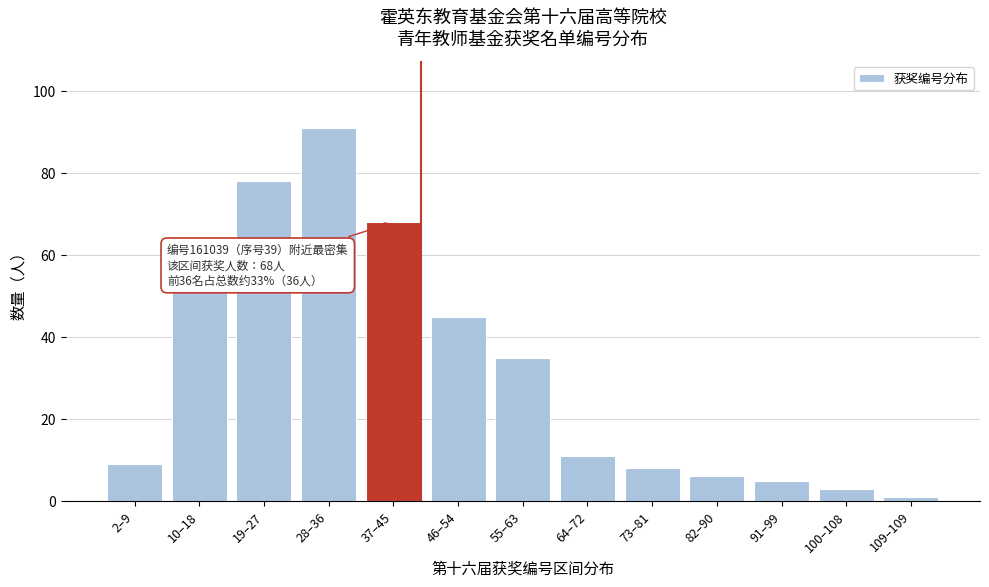

Reading right to left, extract all data points from this chart.

1	3	5	6	8	11	35	45	68	91	78	51	9